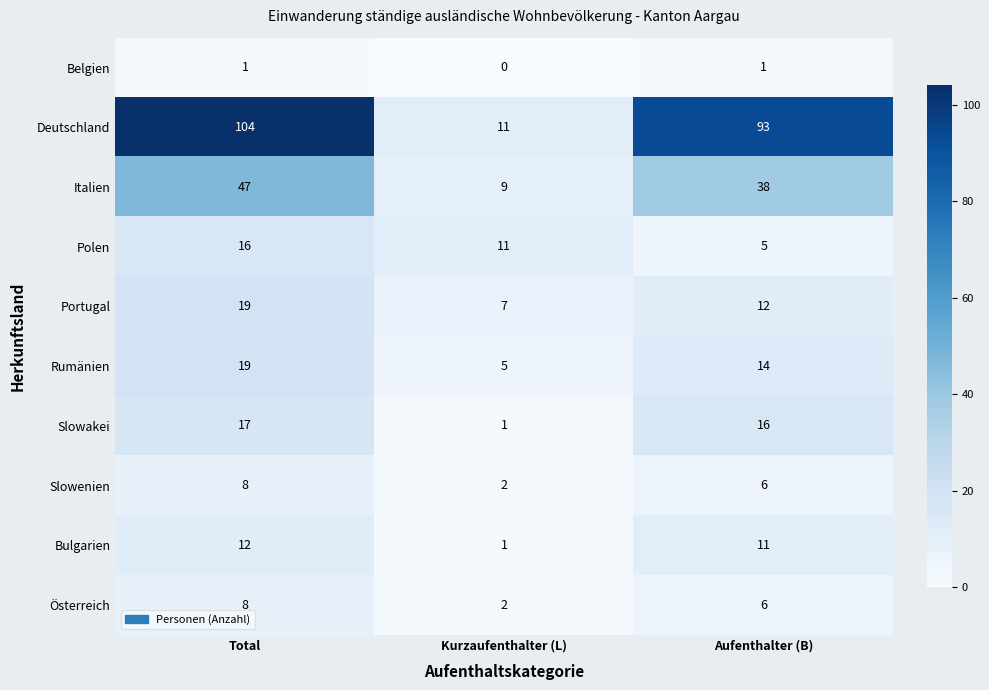

Which series has the widest spread of values?

Deutschland